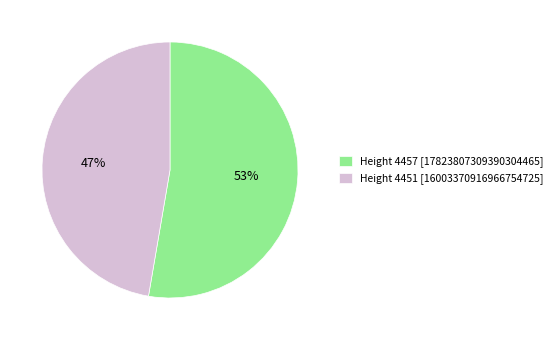

How many segments does this pie chart have?

2